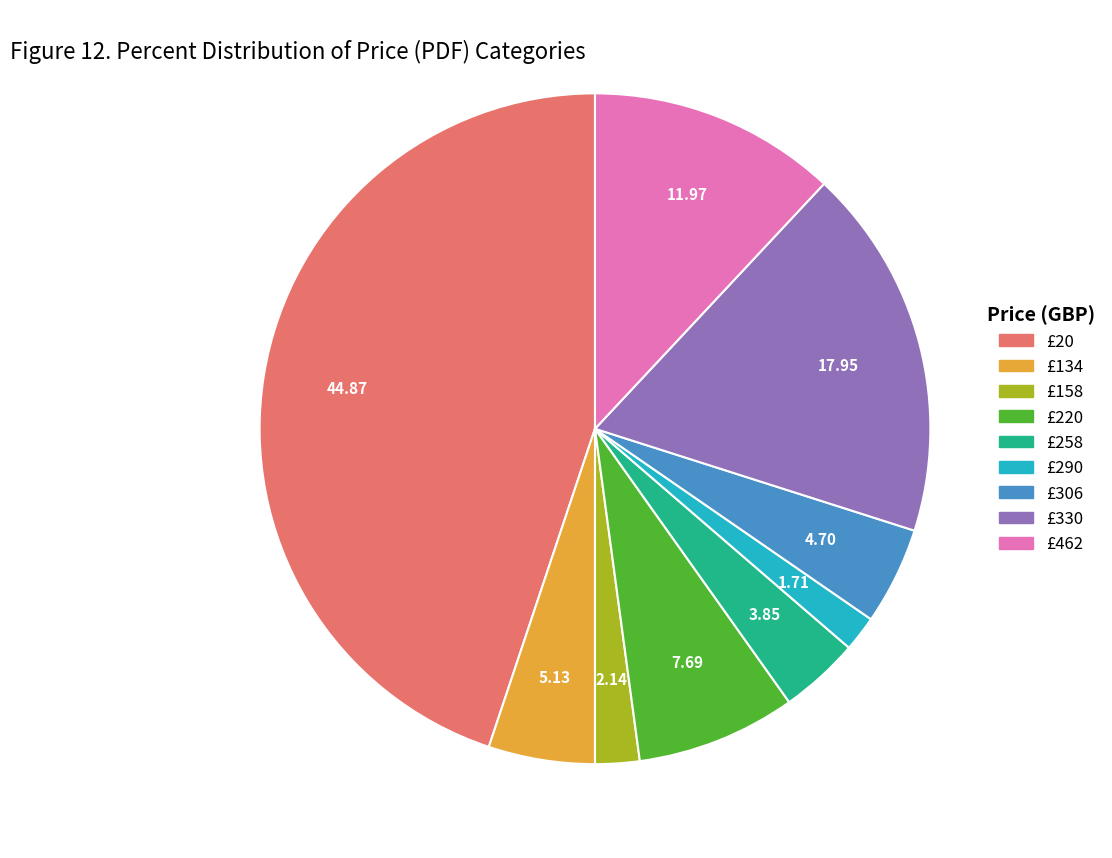

Does any single category account for the majority?

No